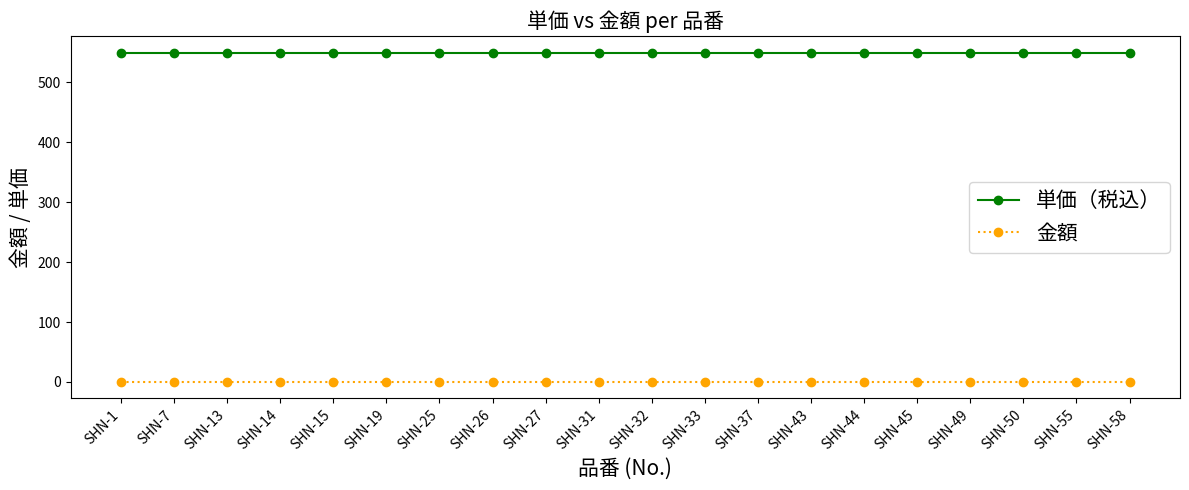

What is the spread (max minus min) of values at SHN-26?

550